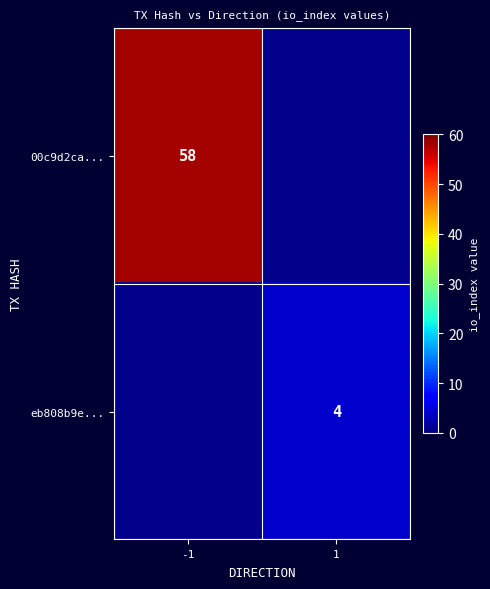

Is it true that eb808b9e... equals 1 at 1?

False